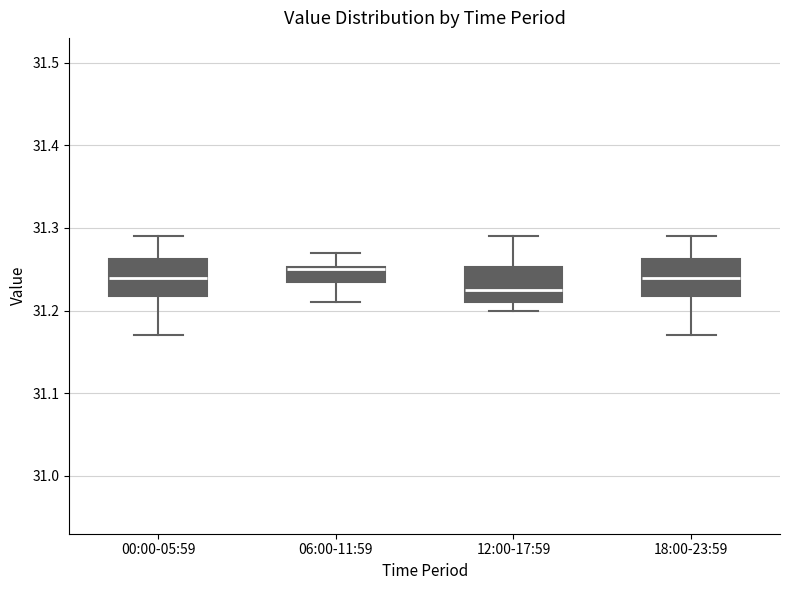

Where does the upper whisker of the box for 06:00-11:59 end on the y-axis? The values are not printed on the chart, so give them approximately, as read against the axis.

31.27